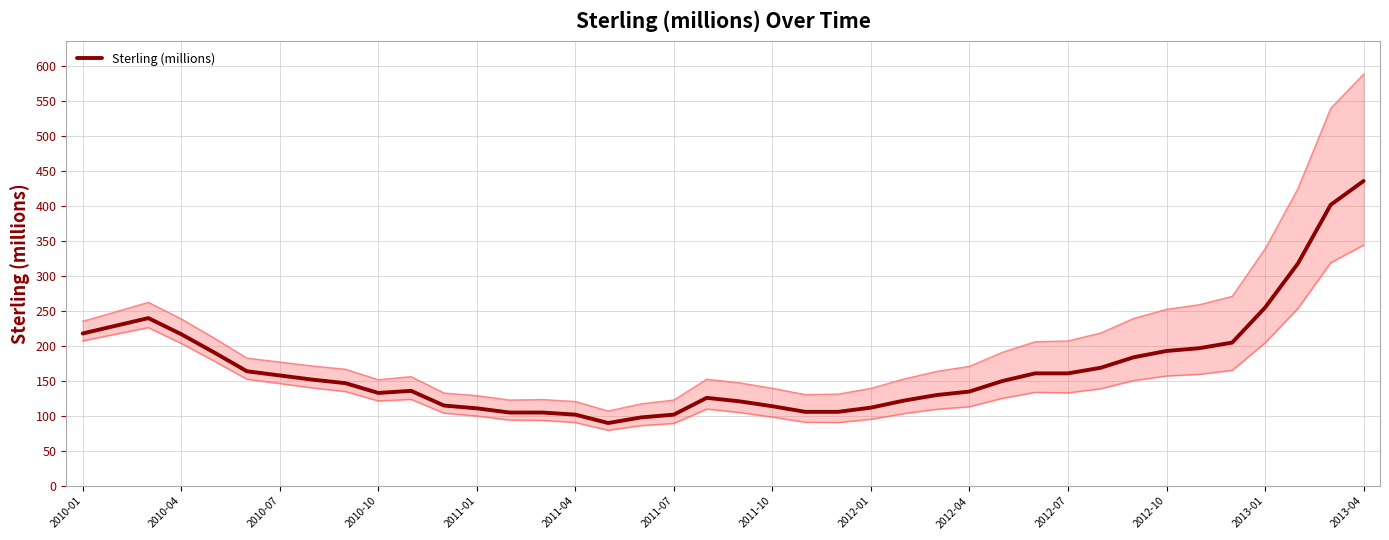

Count the number of data series in this chart.

1